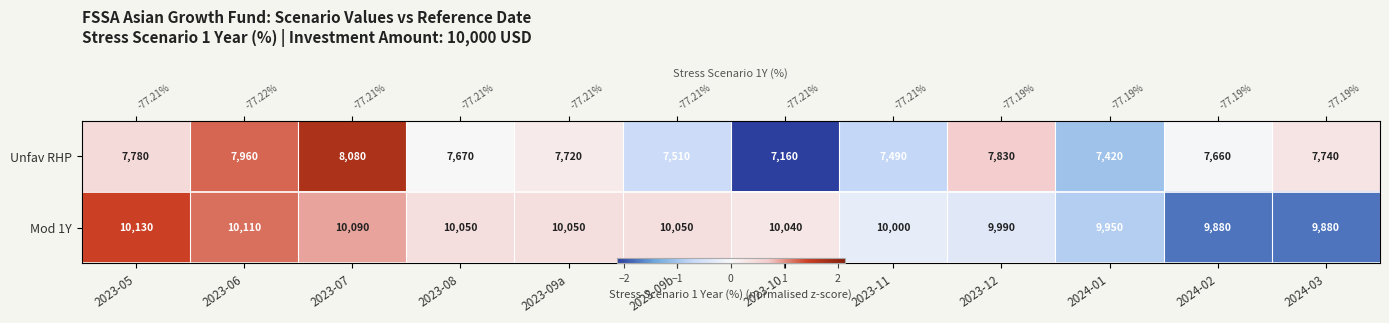

True or false: Mod 1Y has a value of 0.4 at 2023-09a.

True